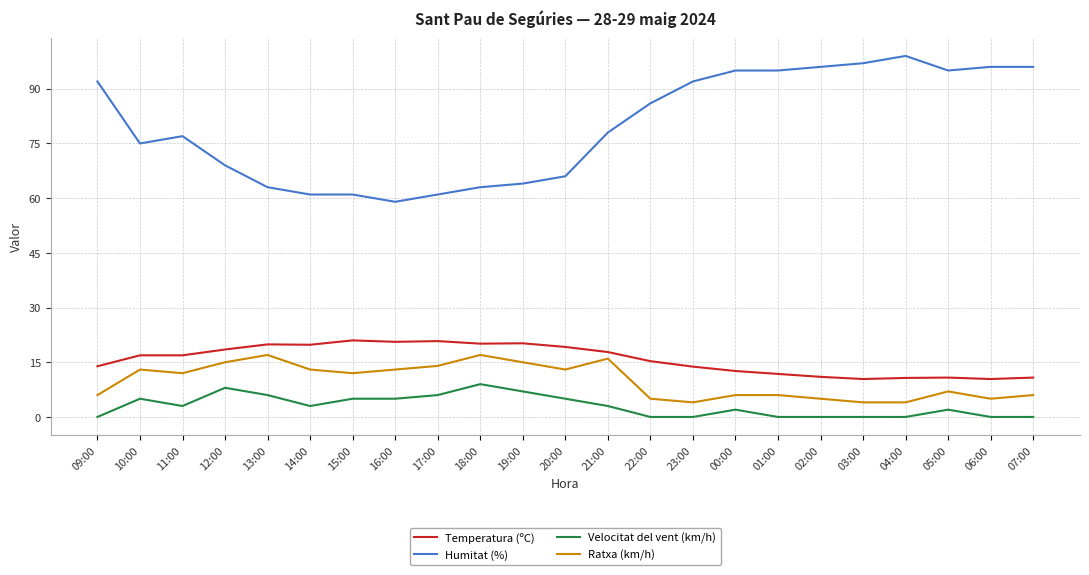

Is the value of Humitat (%) at 15:00 greater than the value of Velocitat del vent (km/h) at 03:00?

Yes